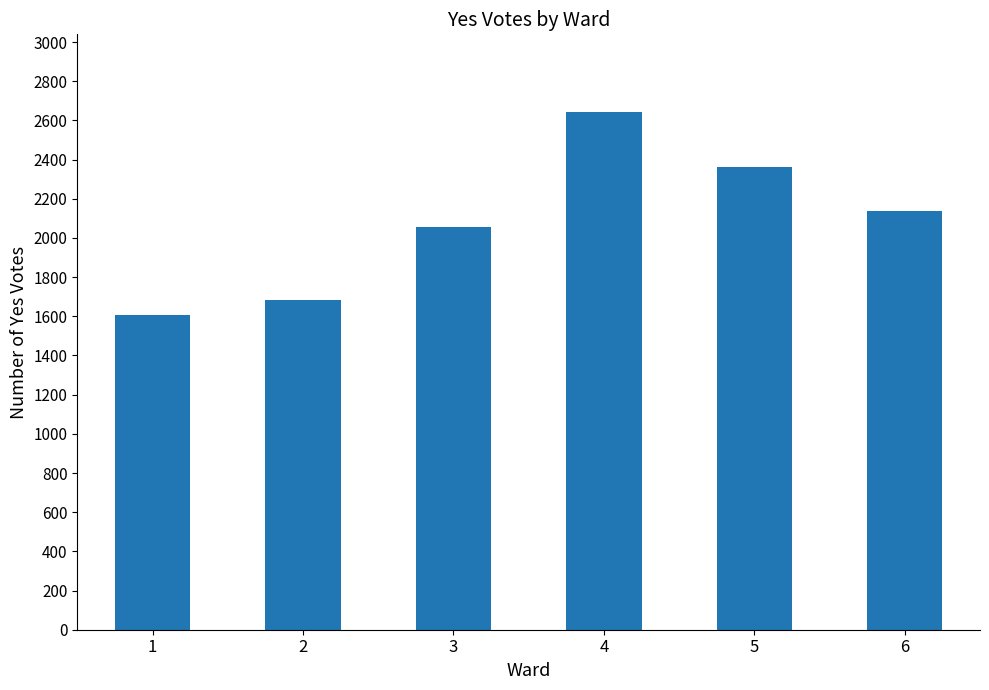

Reading right to left, what are all the values shown in this chart?

2138	2361	2643	2055	1682	1609